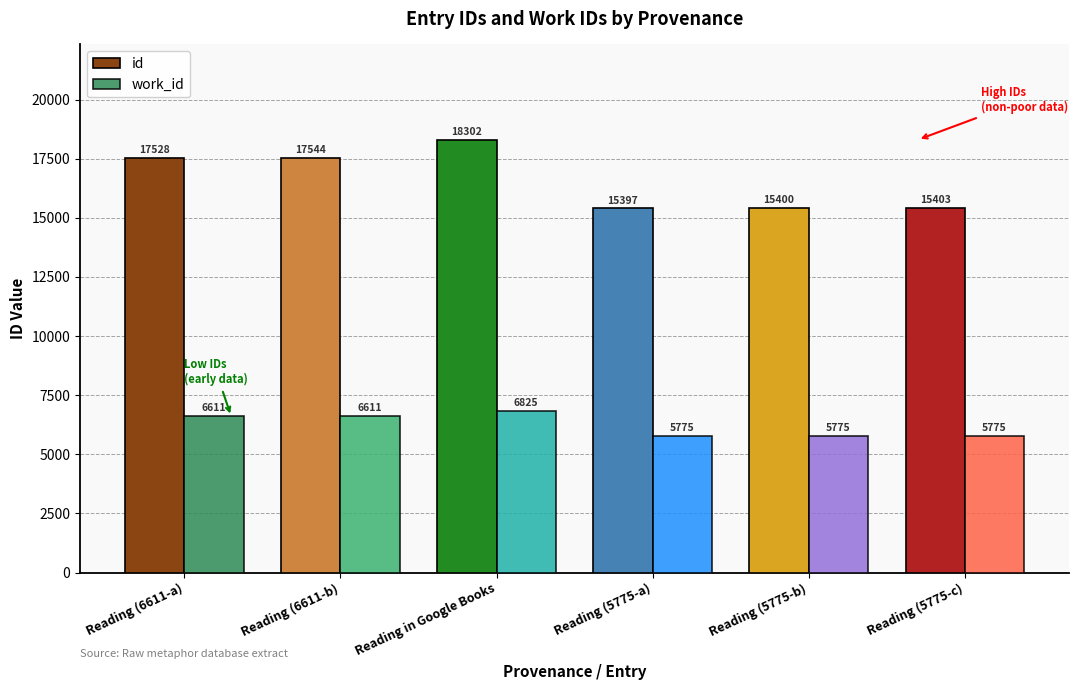

Which series changed the most between Reading (5775-a) and Reading (5775-c)?

id